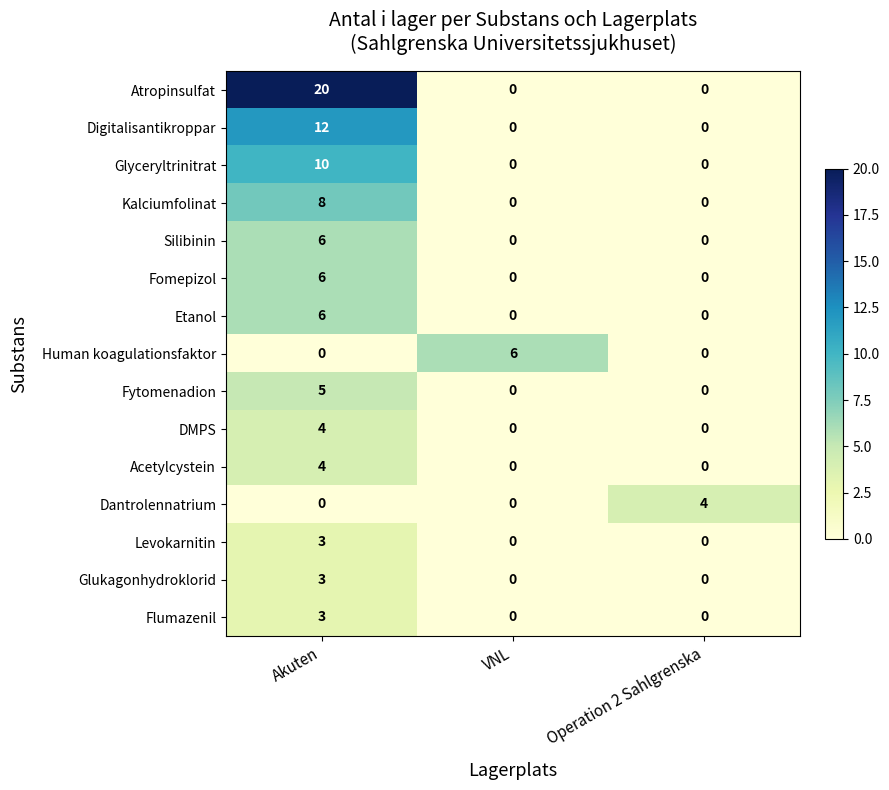

The value of Acetylcystein at VNL is 0. True or false?

True